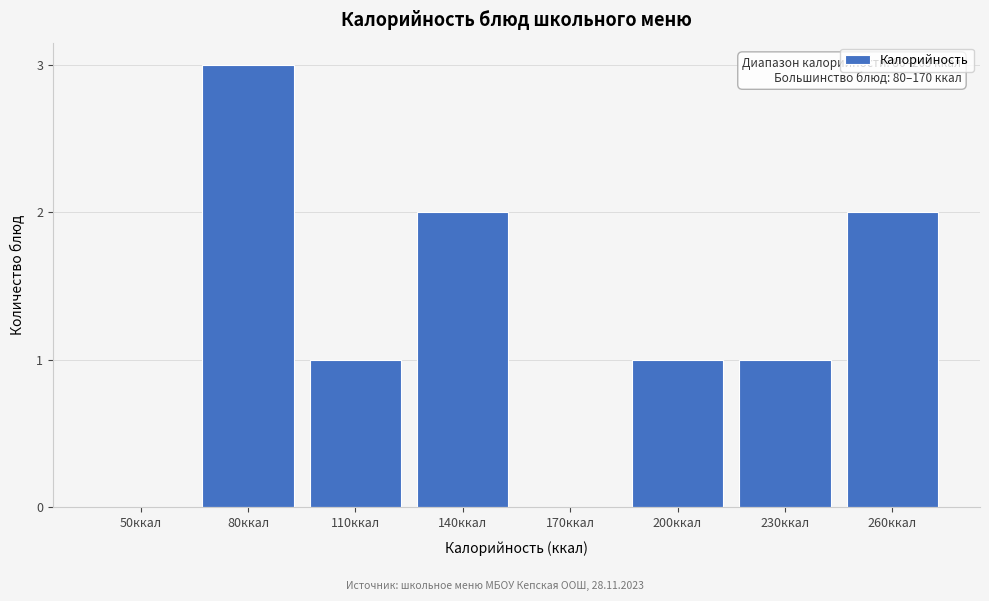

Reading right to left, transcribe all the data shown in this chart.

260ккал=2	230ккал=1	200ккал=1	170ккал=0	140ккал=2	110ккал=1	80ккал=3	50ккал=0